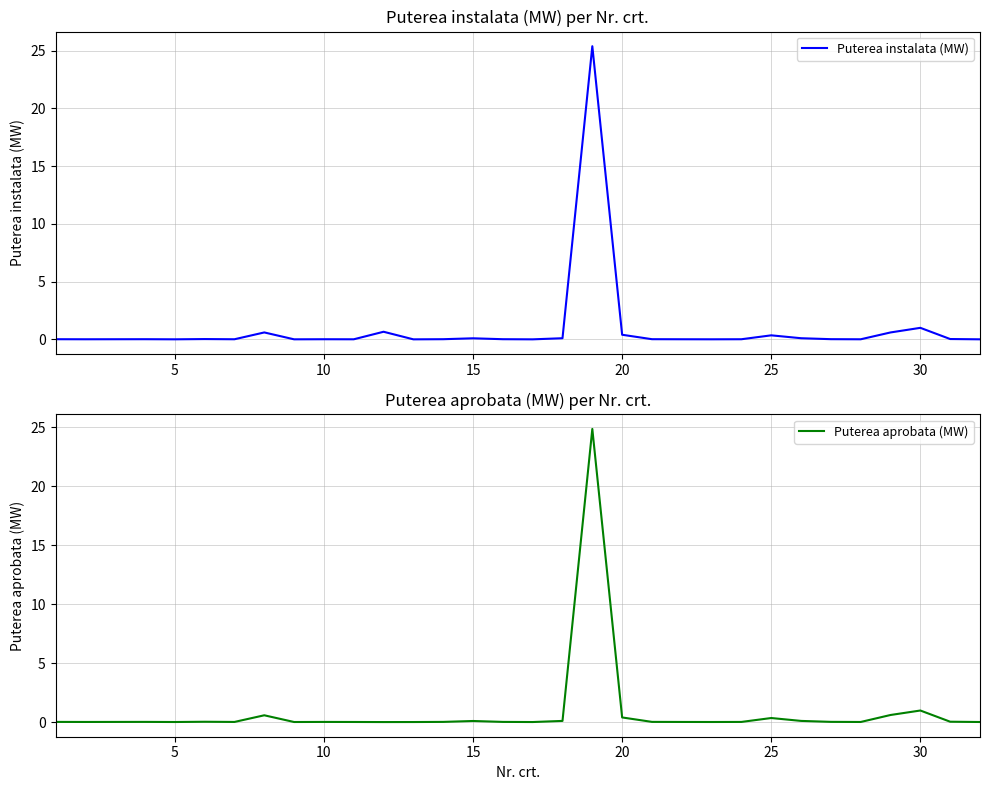

True or false: Puterea aprobata (MW) has more than 2 interior local peaks.

True